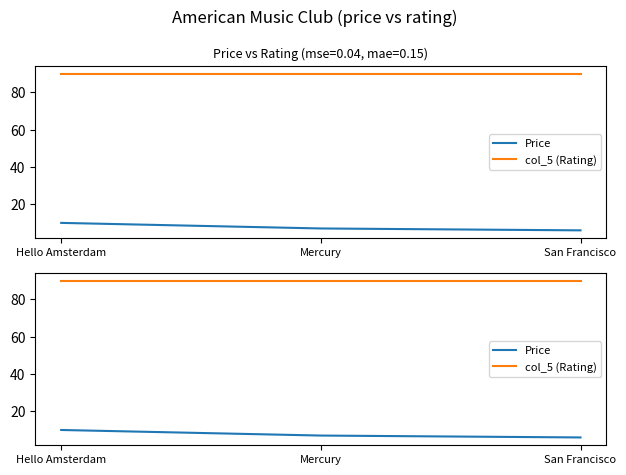

Rank the series by their average value, from lowest to highest.

Price, col_5 (Rating)